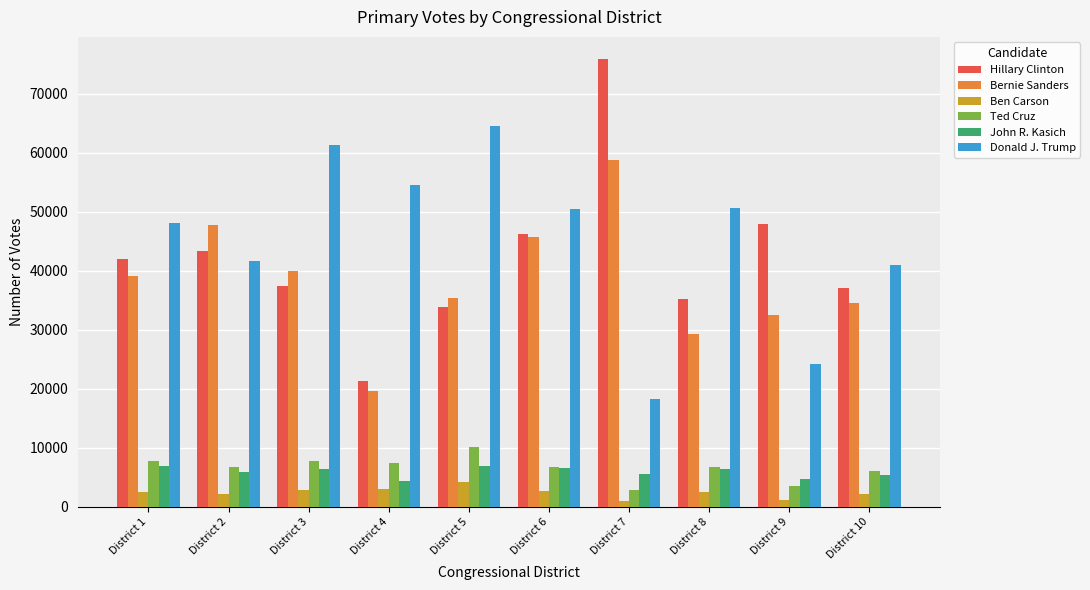

What is the value of the Bernie Sanders bar at the 5th from the left?

35306